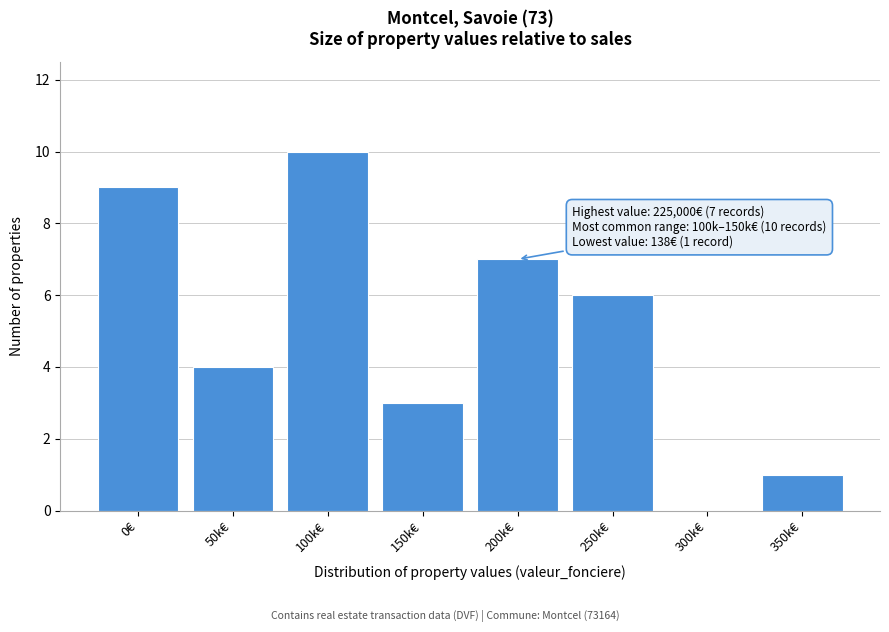

Reading left to right, list all the values displayed in this chart.

0€=9	50k€=4	100k€=10	150k€=3	200k€=7	250k€=6	300k€=0	350k€=1